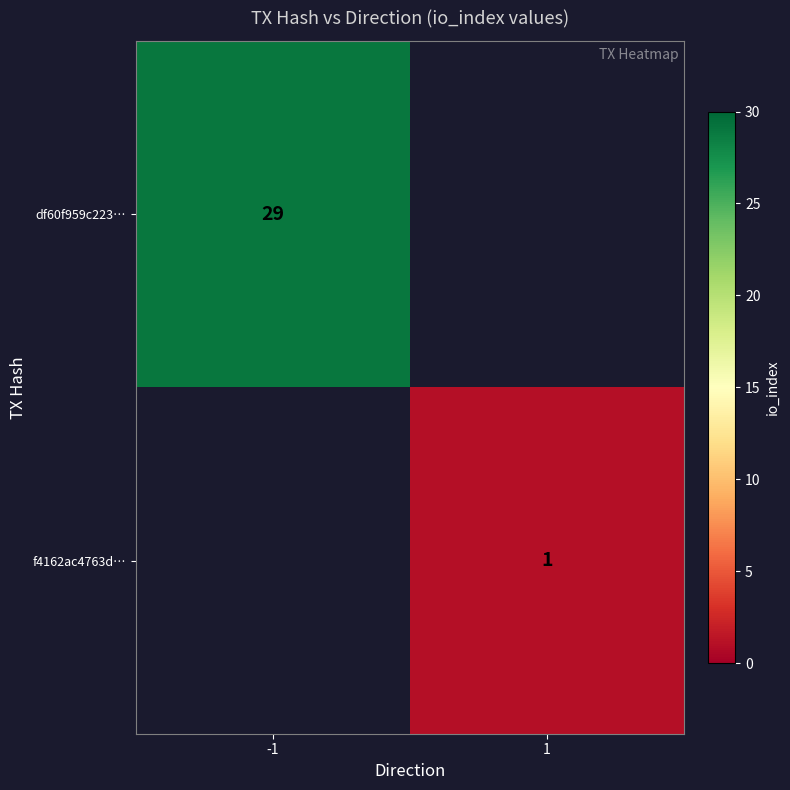

The value of df60f959c223… at -1 is 40. True or false?

False